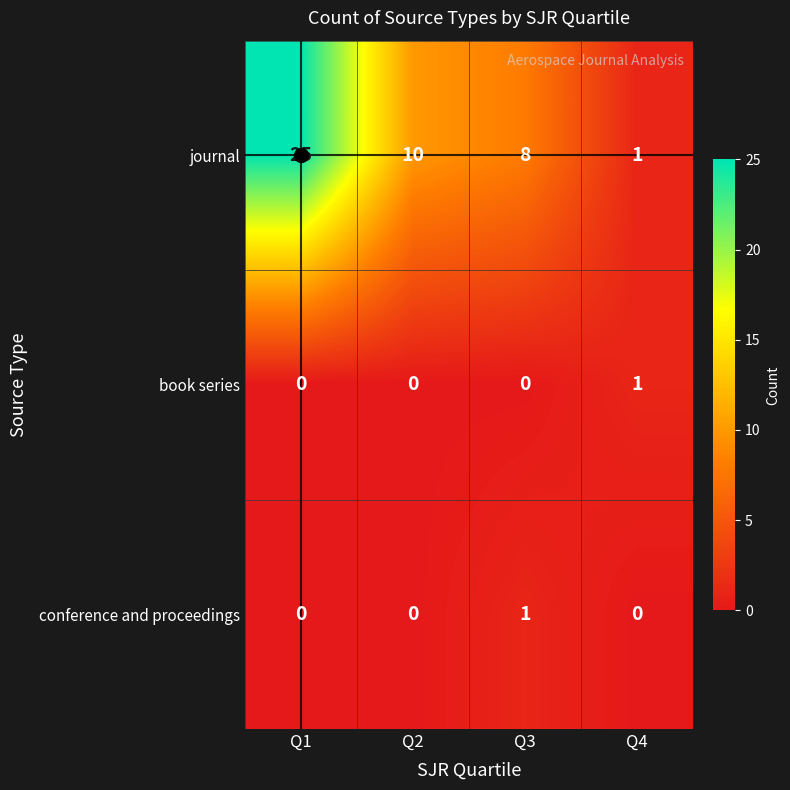

At which label does journal reach its minimum?

Q4